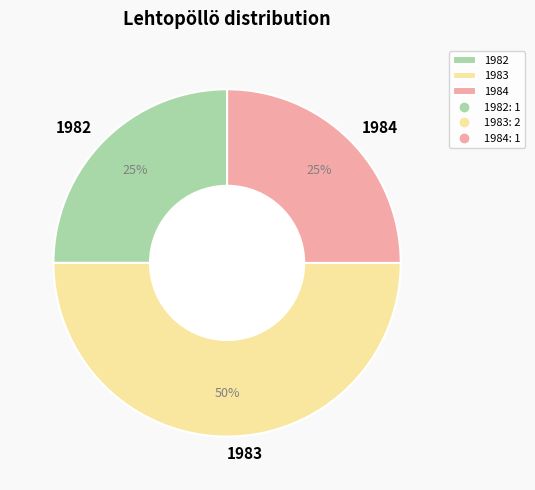

Is 1984 the majority of the pie?

No